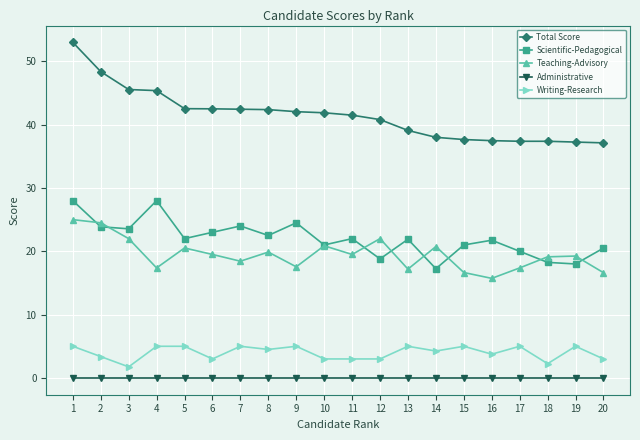

True or false: Teaching-Advisory has more than 0 interior local peaks.

True